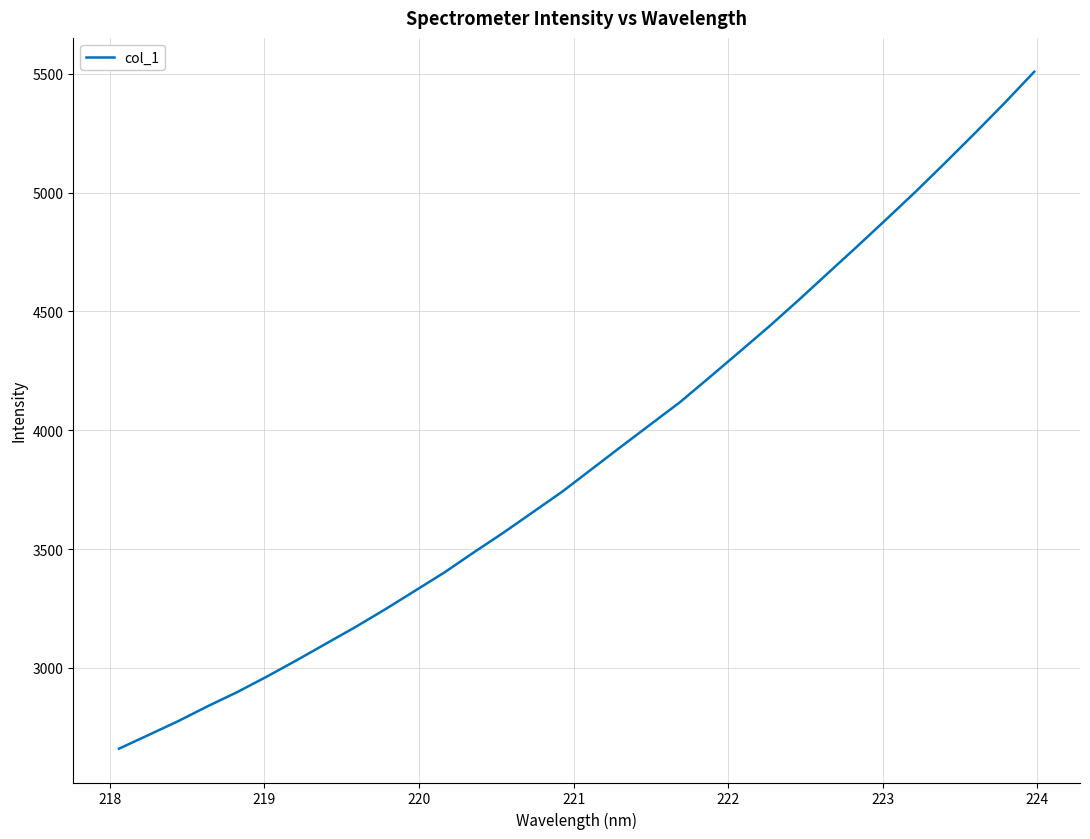

What is the difference between the maximum and minimum values?

2848.6